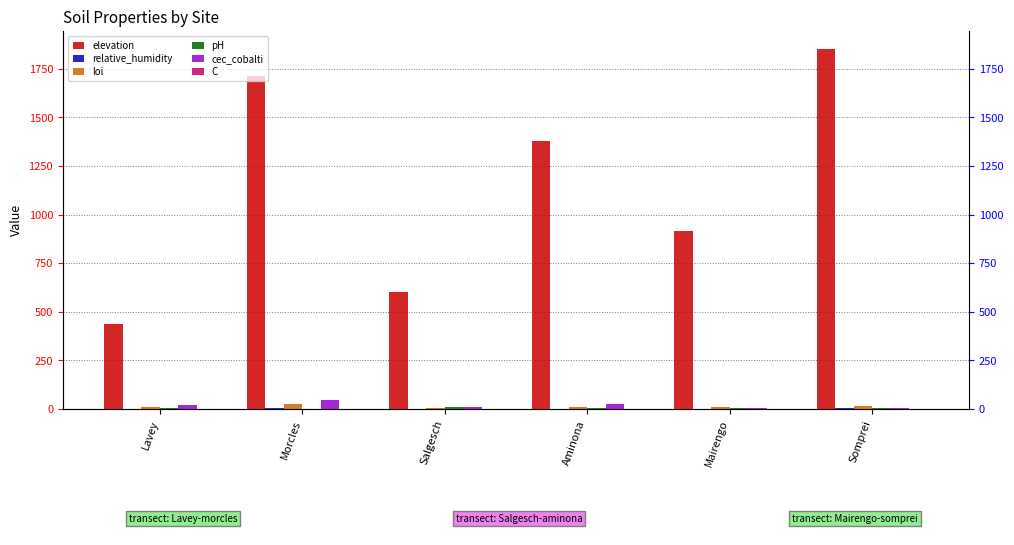

What is the difference between the maximum and minimum values in the cec_cobalti series?

40.1